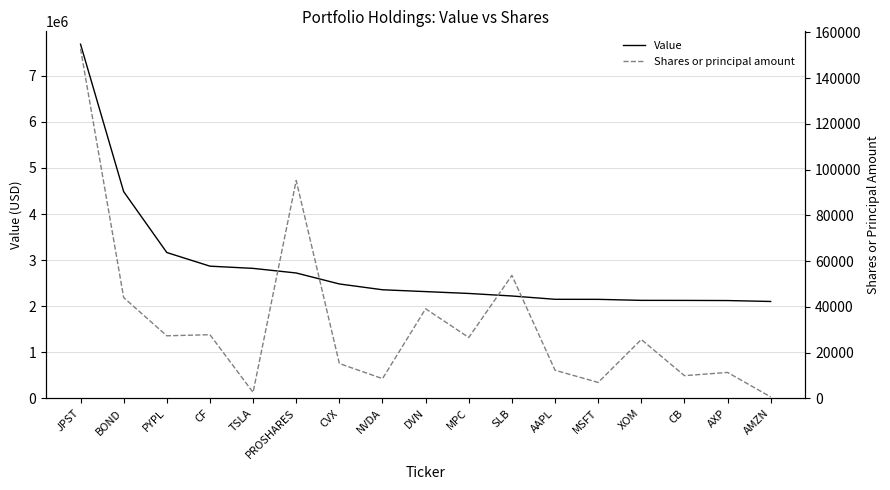

At which label does Value reach its peak?

JPST